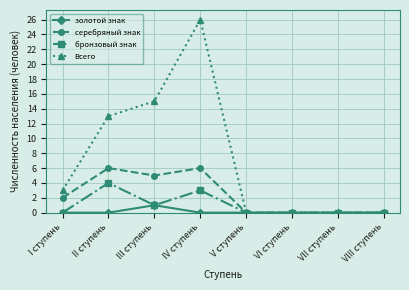

The Всего series shows 15 at III ступень. True or false?

True